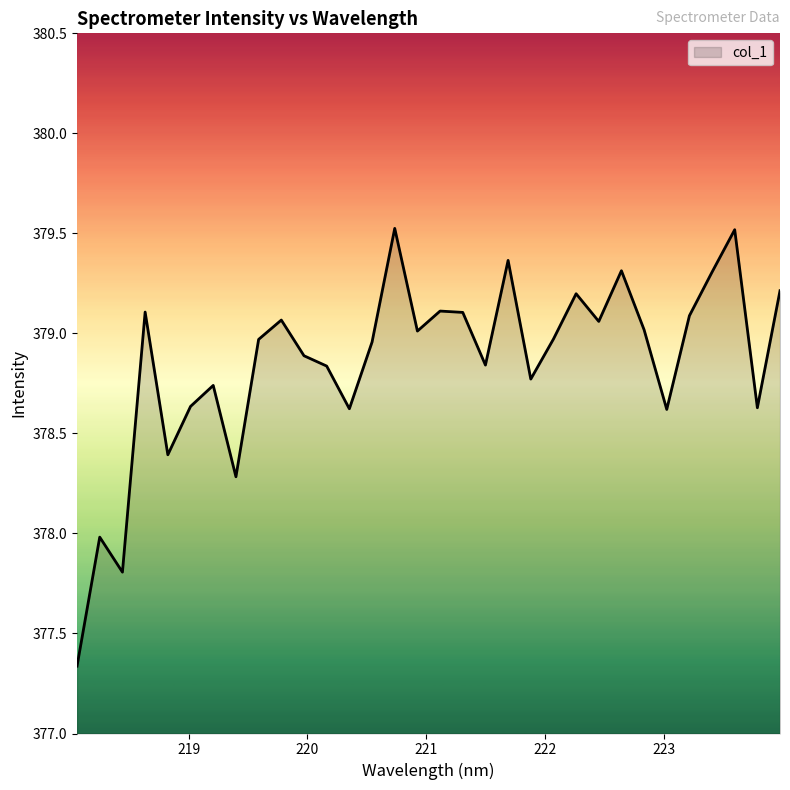

What is the maximum value shown in the chart?

379.5